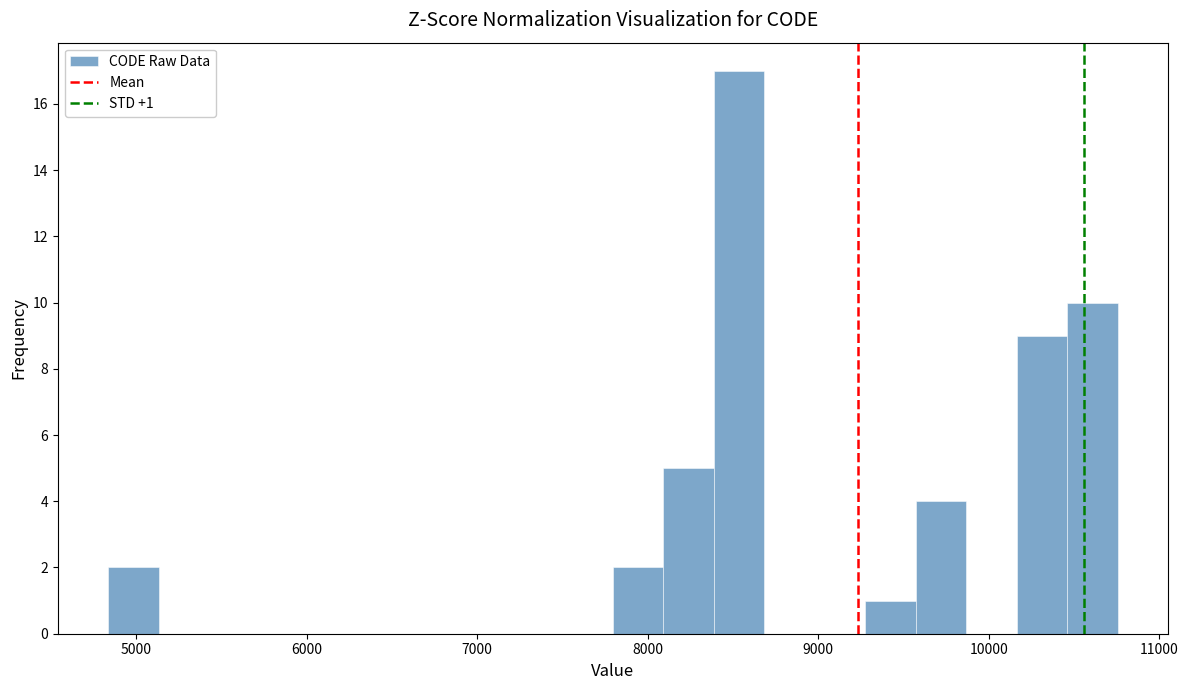

Read against the x-axis, roughly where is the centre of the tallest bar?

8500